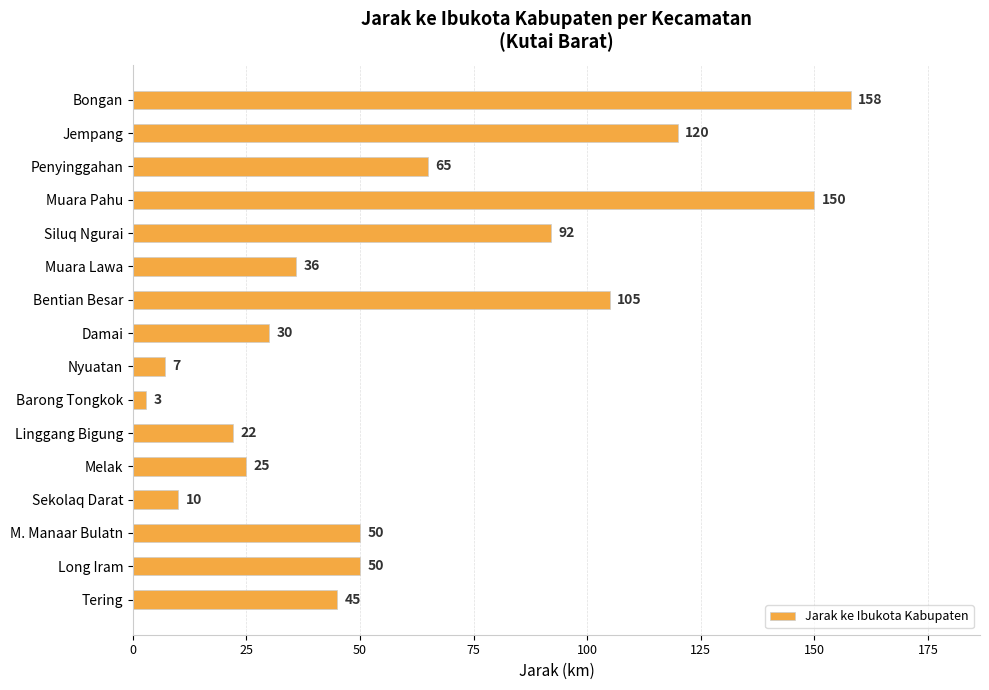

At which label is the value closest to 80?

Siluq Ngurai